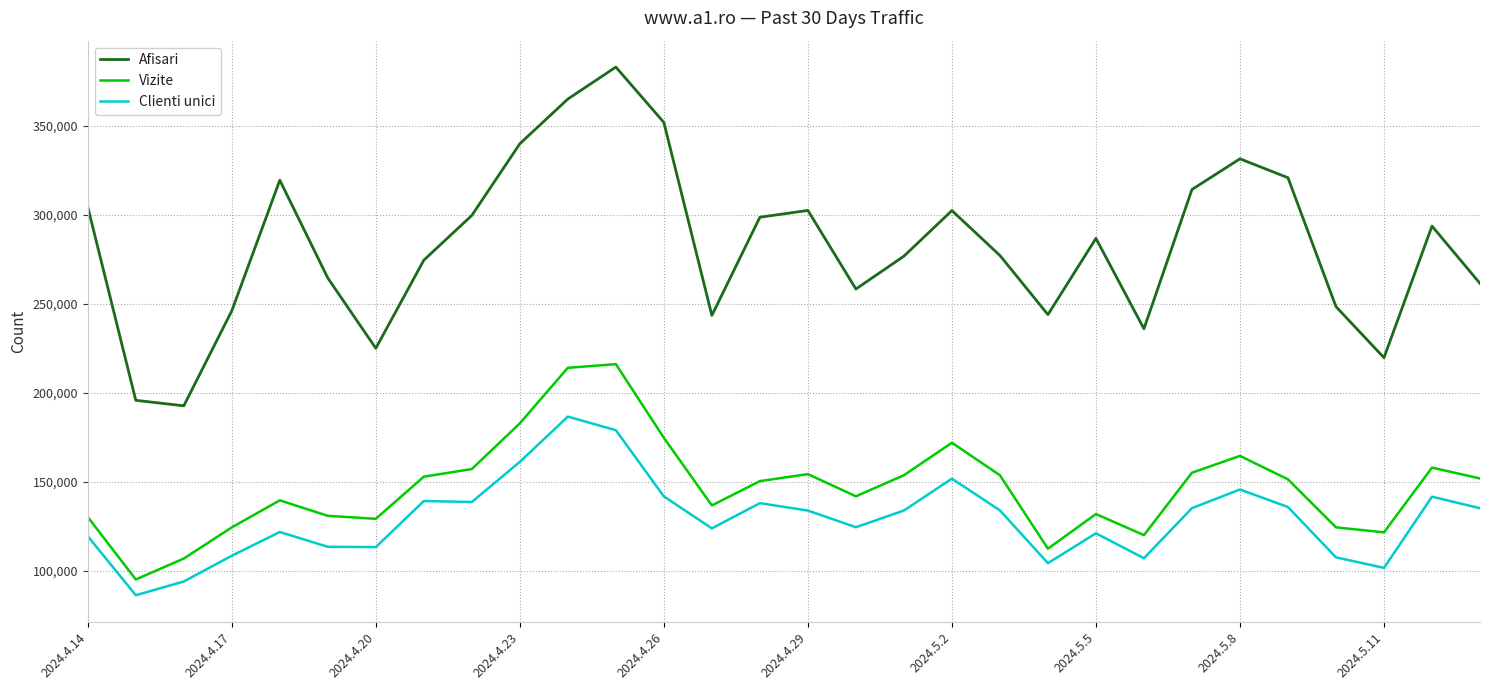

Which series has the largest total across all categories?

Afisari